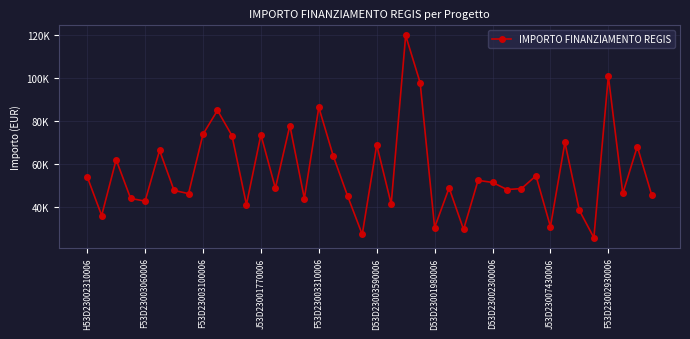

How many interior local peaks (higher than both neighbors) does the data have?

14